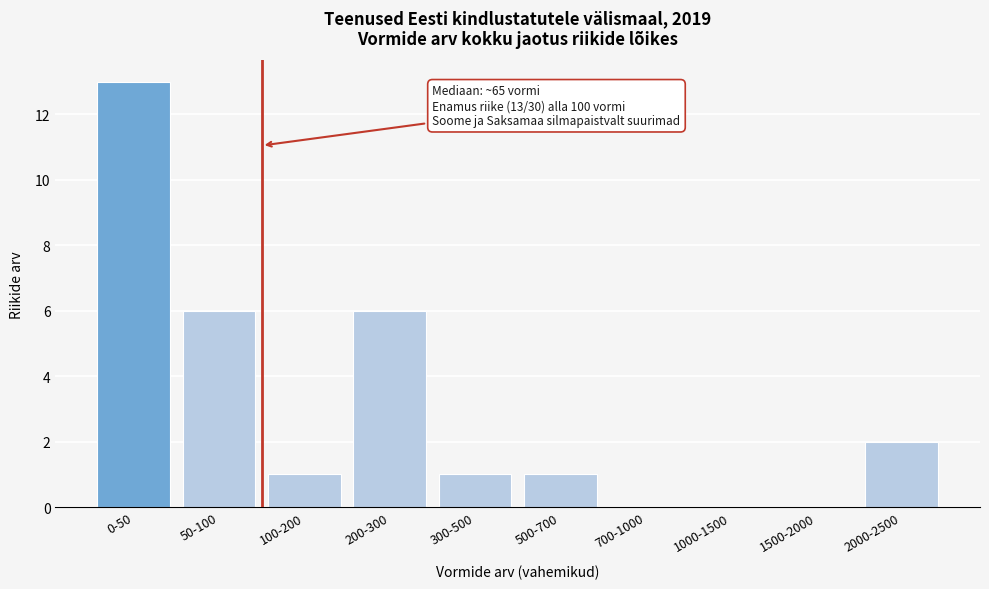

Reading left to right, transcribe all the data shown in this chart.

0-50=13	50-100=6	100-200=1	200-300=6	300-500=1	500-700=1	700-1000=0	1000-1500=0	1500-2000=0	2000-2500=2